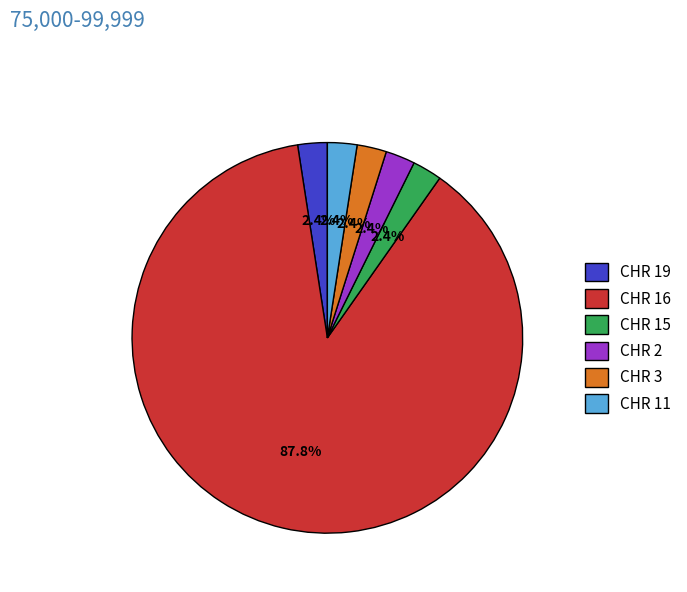

To the nearest percent, what is the average slice percentage?

17%